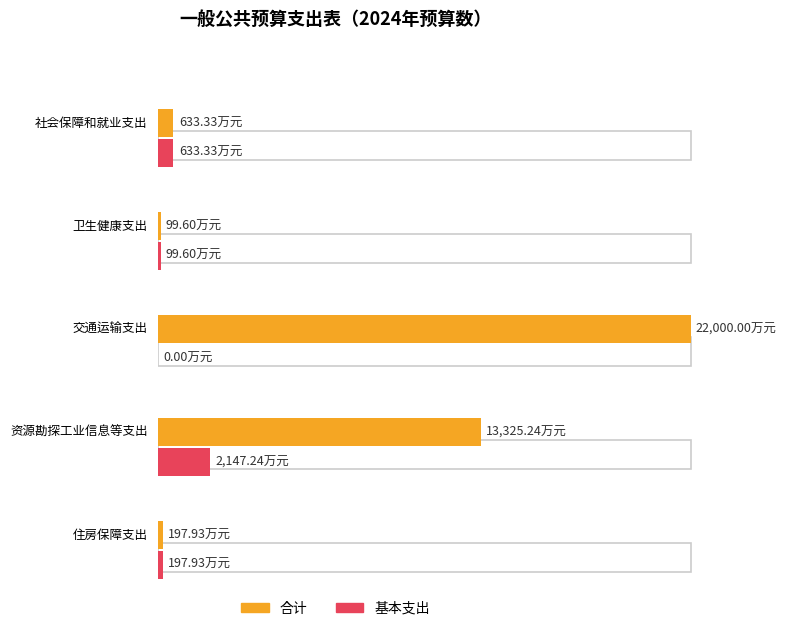

Rank the series by their average value, from lowest to highest.

基本支出, 合计